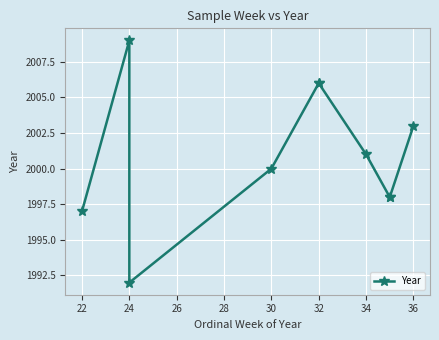

What is the difference between the values at 24 and 32?

14